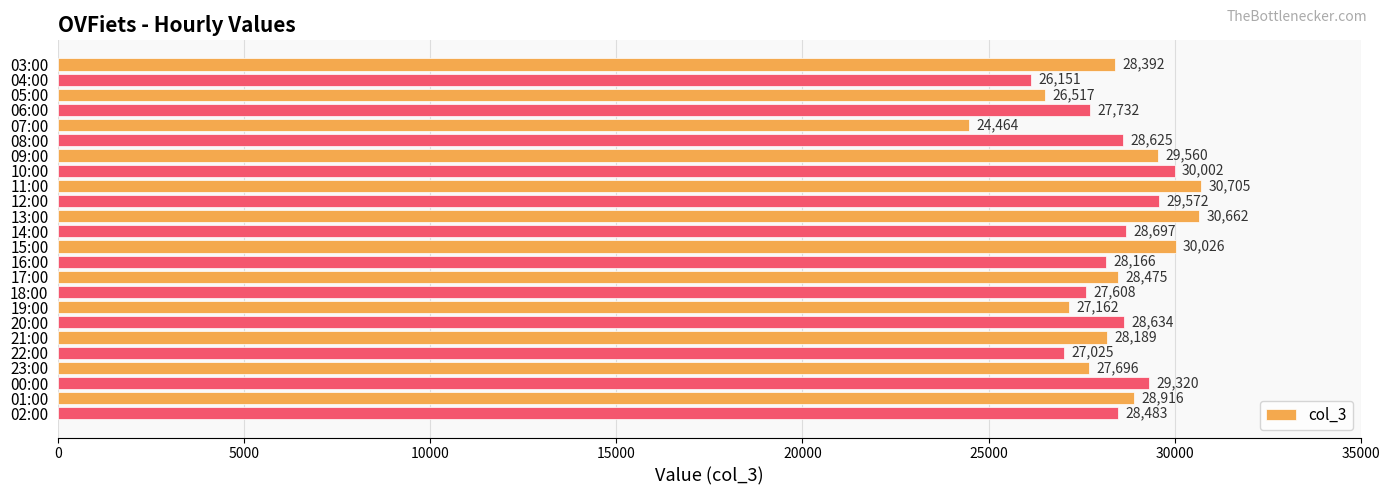

List the labels in order of value, largest first.

11:00, 13:00, 15:00, 10:00, 12:00, 09:00, 00:00, 01:00, 14:00, 20:00, 08:00, 02:00, 17:00, 03:00, 21:00, 16:00, 06:00, 23:00, 18:00, 19:00, 22:00, 05:00, 04:00, 07:00